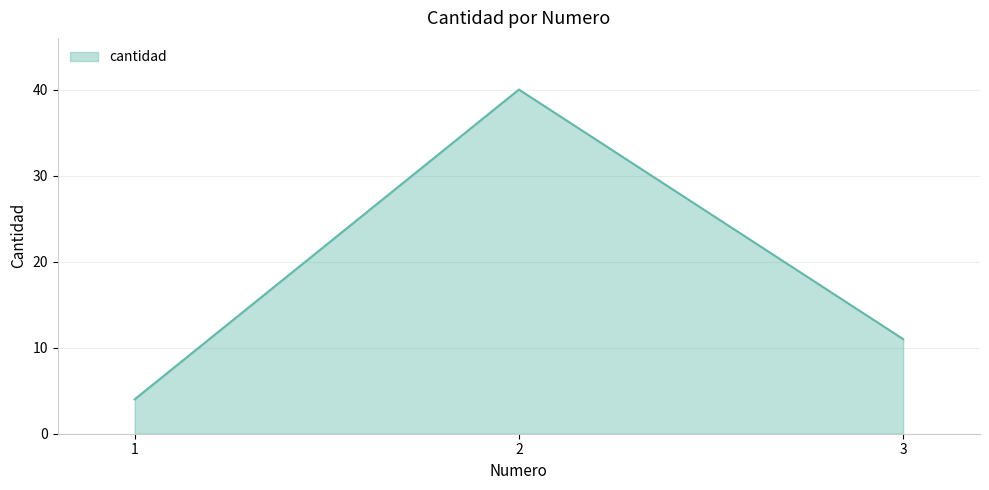

Count the number of categories in the chart.

3